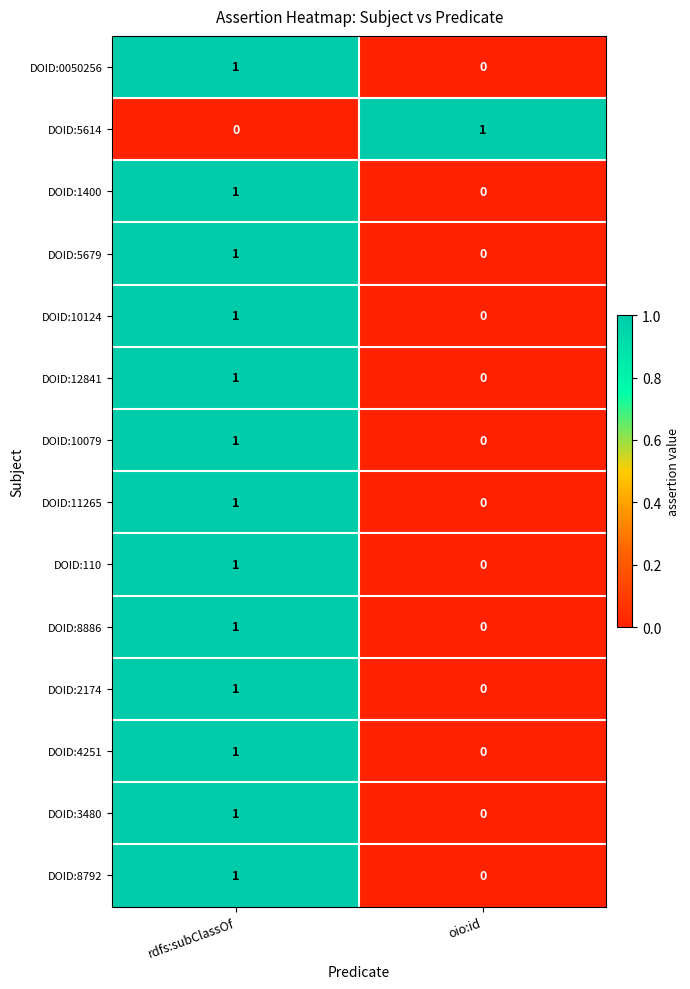

What is the total value across all series at oio:id?

1